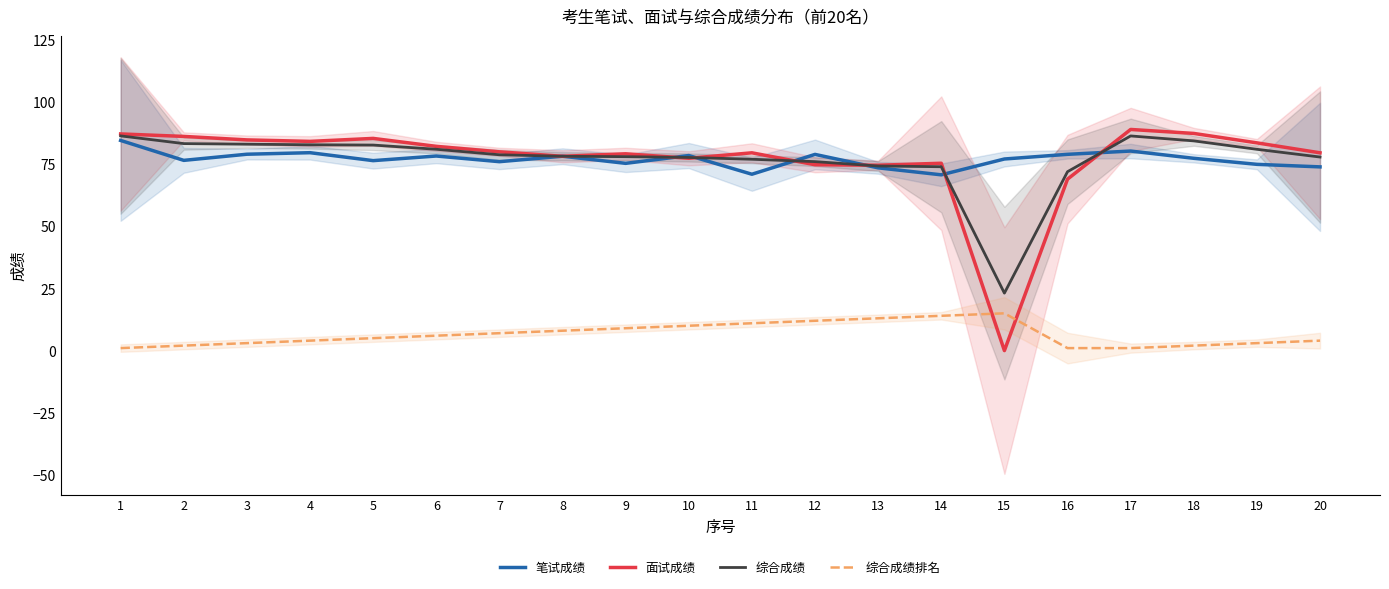

How many interior local peaks does the 综合成绩排名 series have?

1